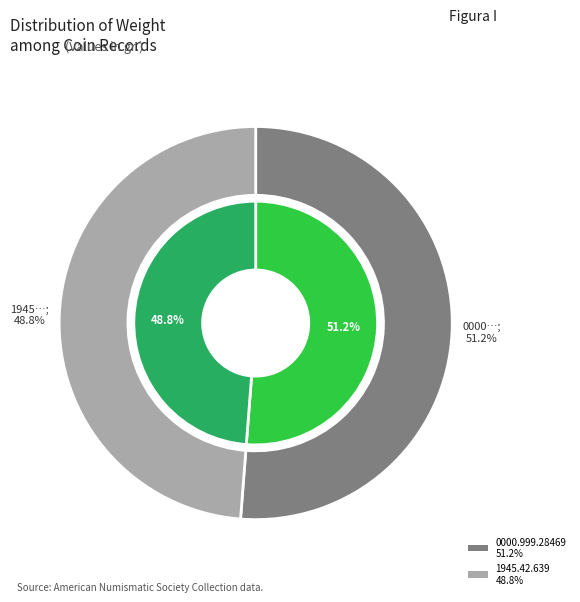

To the nearest percent, what percentage of the pie is 0000.999.28469?

51%